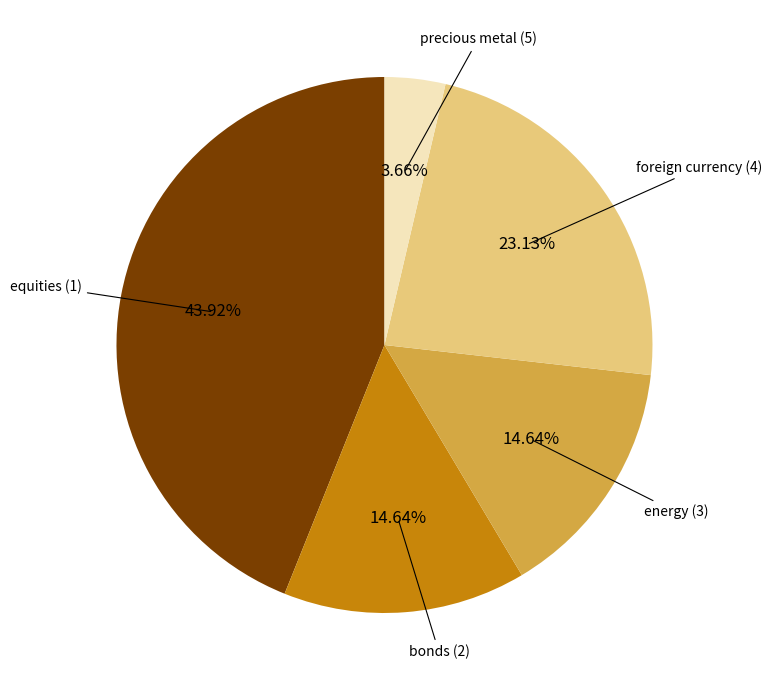

Is there a majority slice in this chart?

No